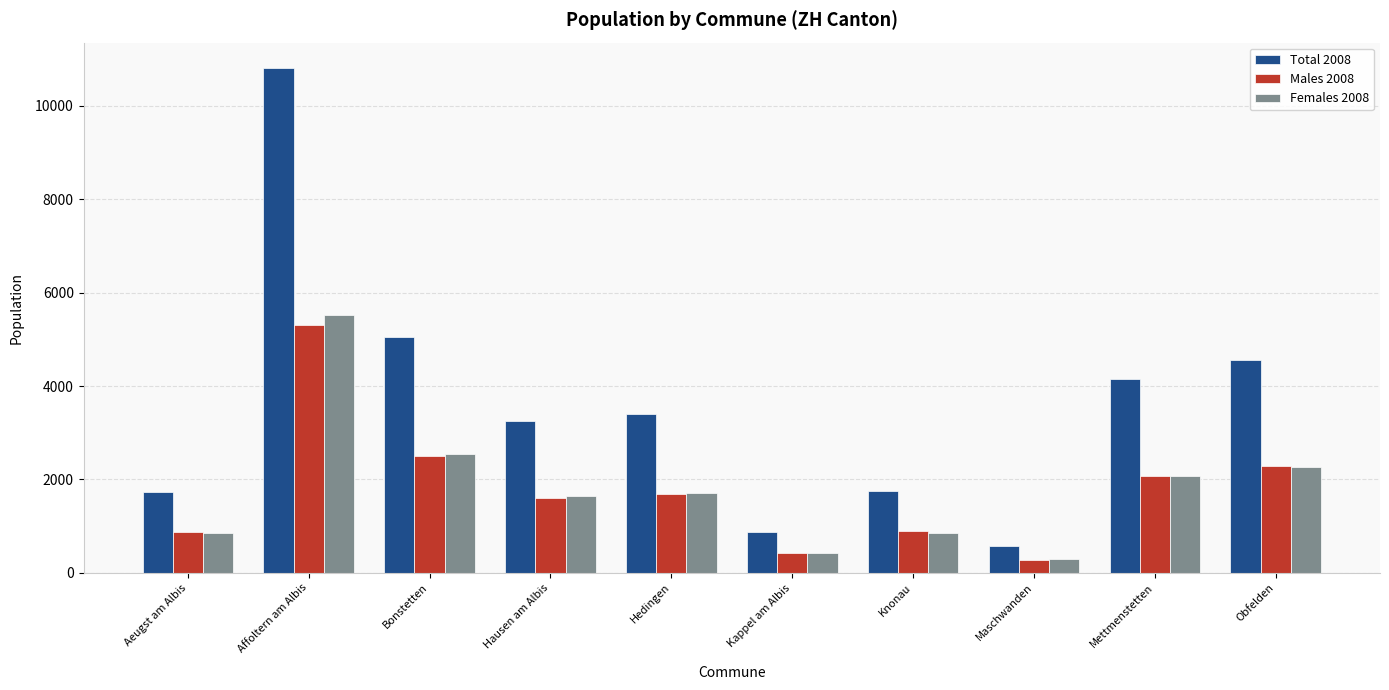

What is the minimum value shown in the chart?

274